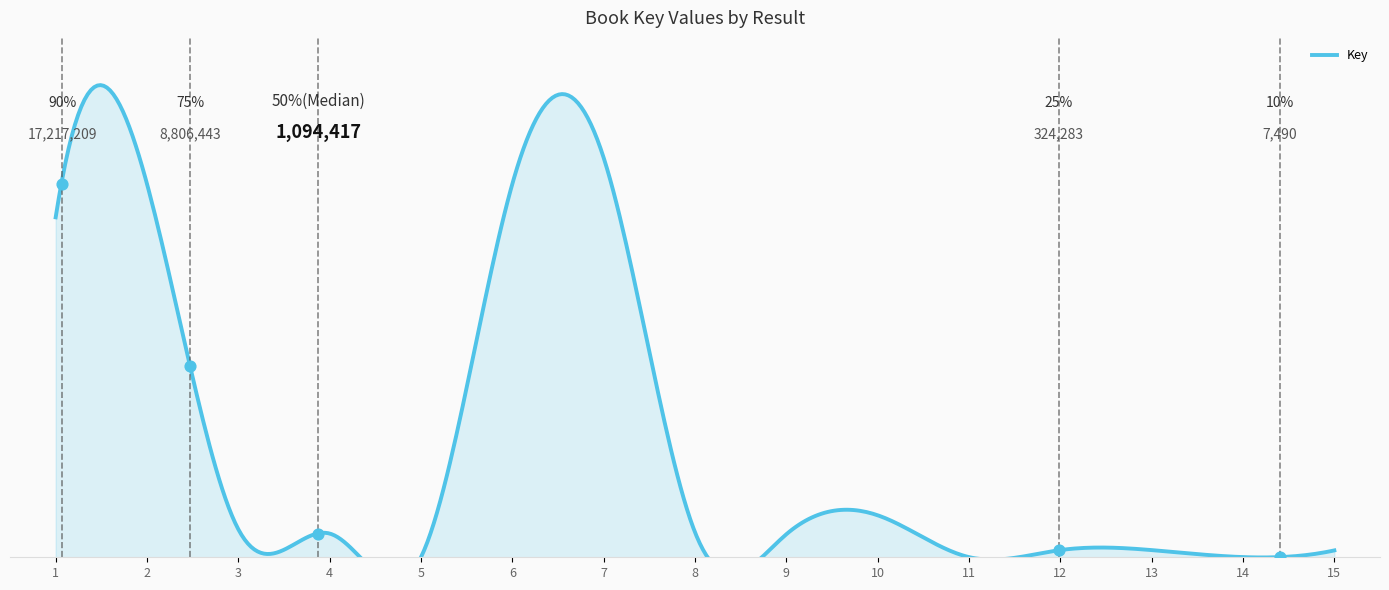

What is the change in value from 7 to 13?

-18092123